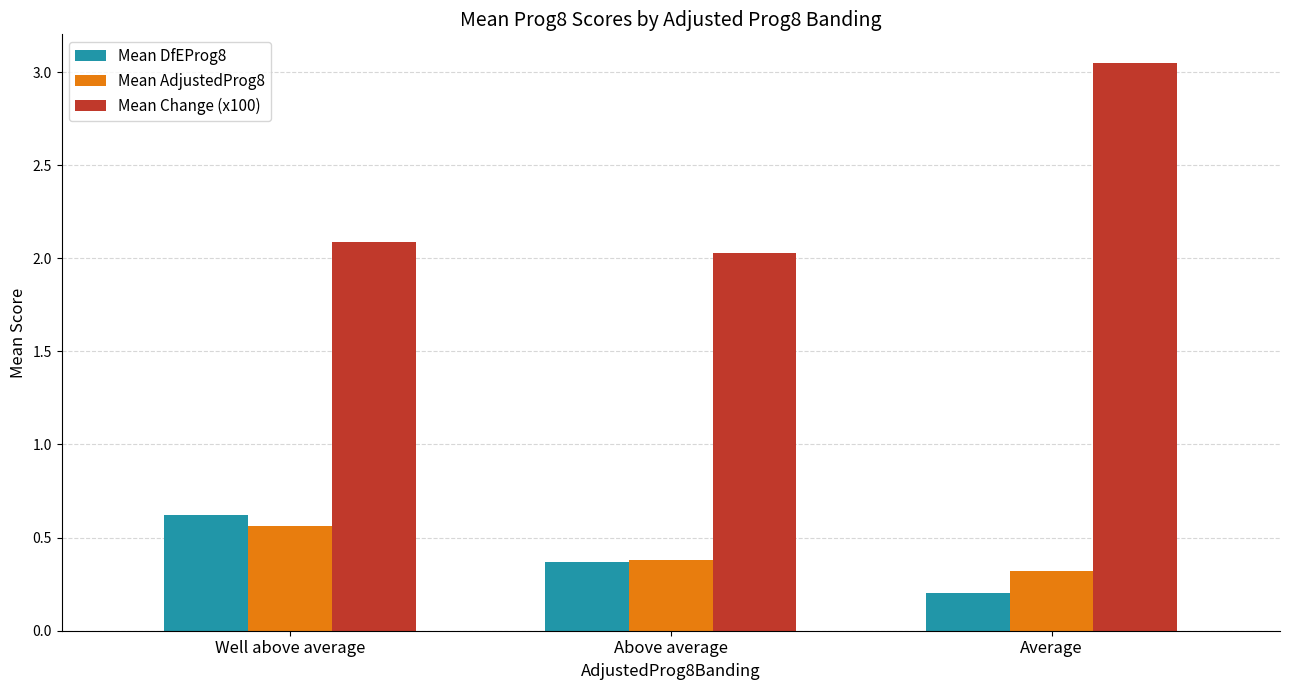

Count the number of data series in this chart.

3